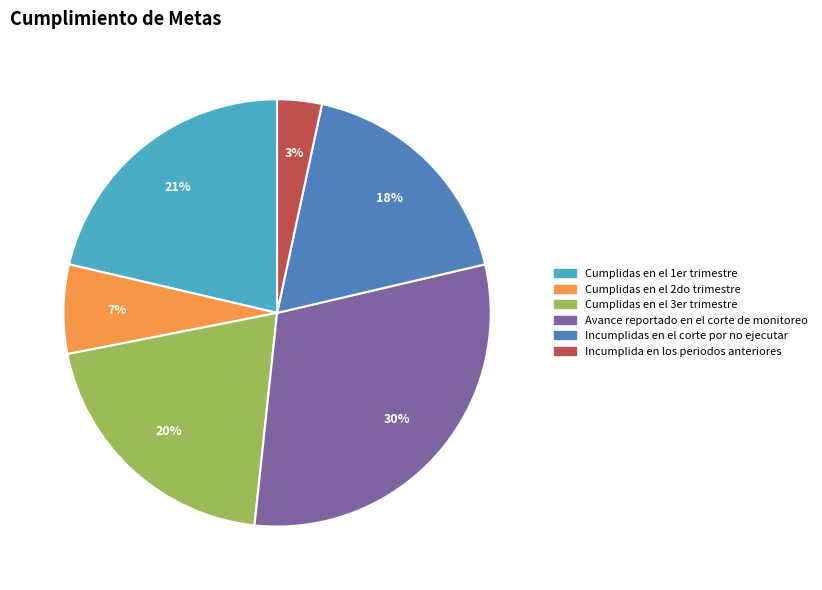

Which category has the biggest portion of the pie?

Avance reportado en el corte de monitoreo